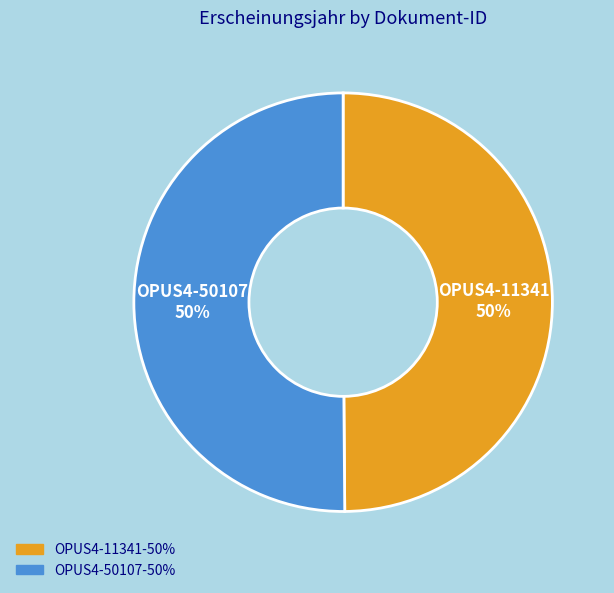

Is the sum of OPUS4-11341 and OPUS4-50107 greater than half?

Yes